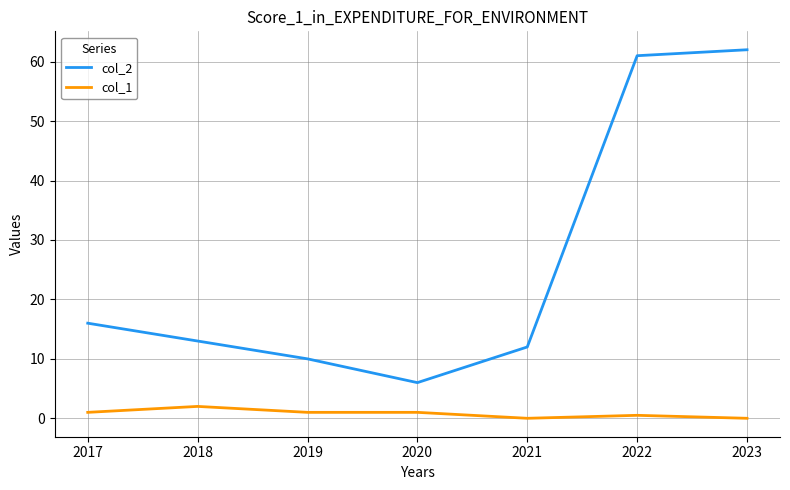

At which category does col_1 reach its first local peak?

2018